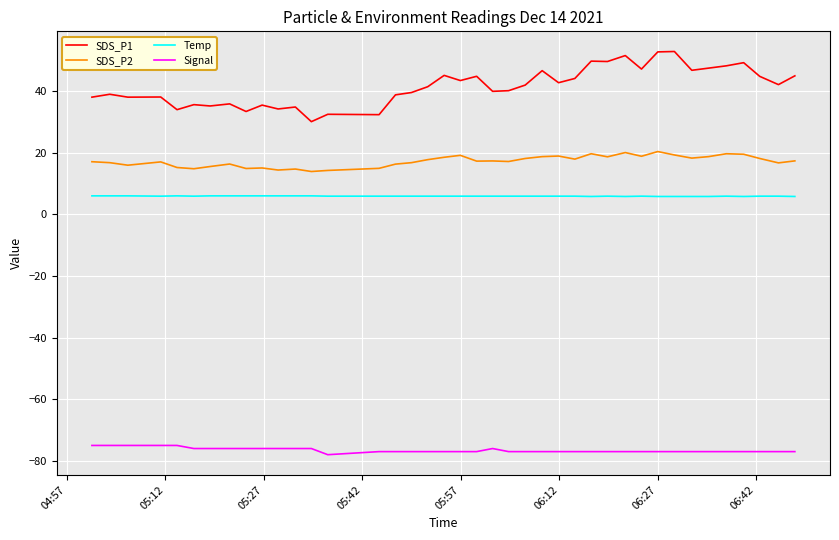

True or false: Signal and Temp cross at least once.

False